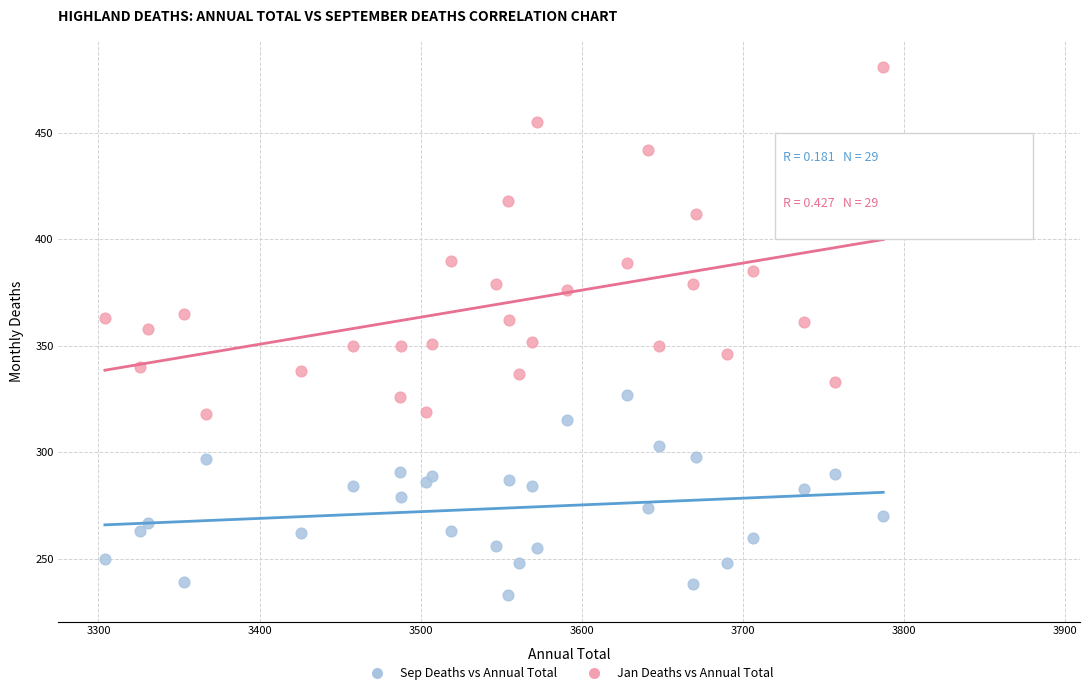

What are all the series names shown in the legend?

Sep Deaths vs Annual Total, Jan Deaths vs Annual Total